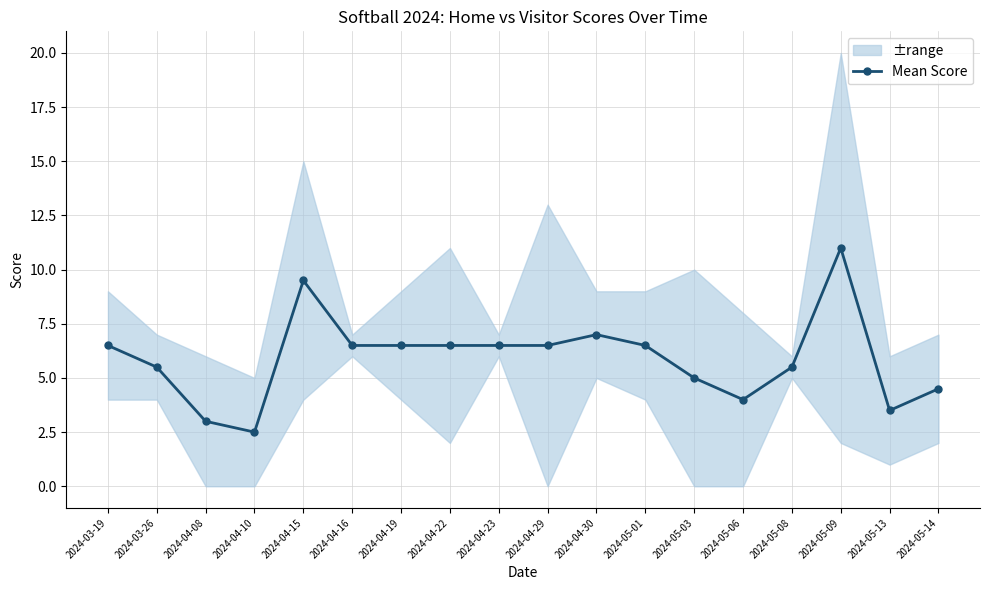

What is the smallest value displayed?

2.5